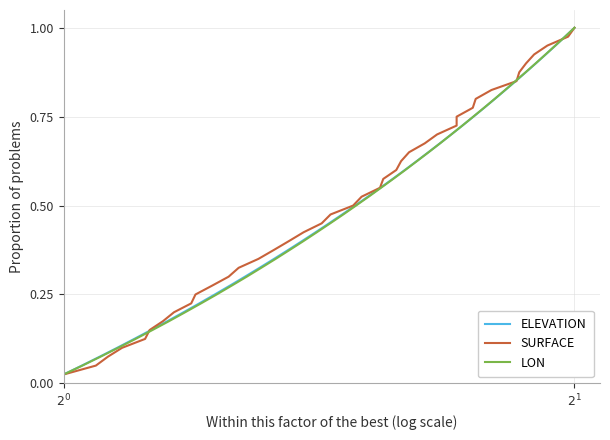

What is the value of the LON point at the 34th from the left?

0.8